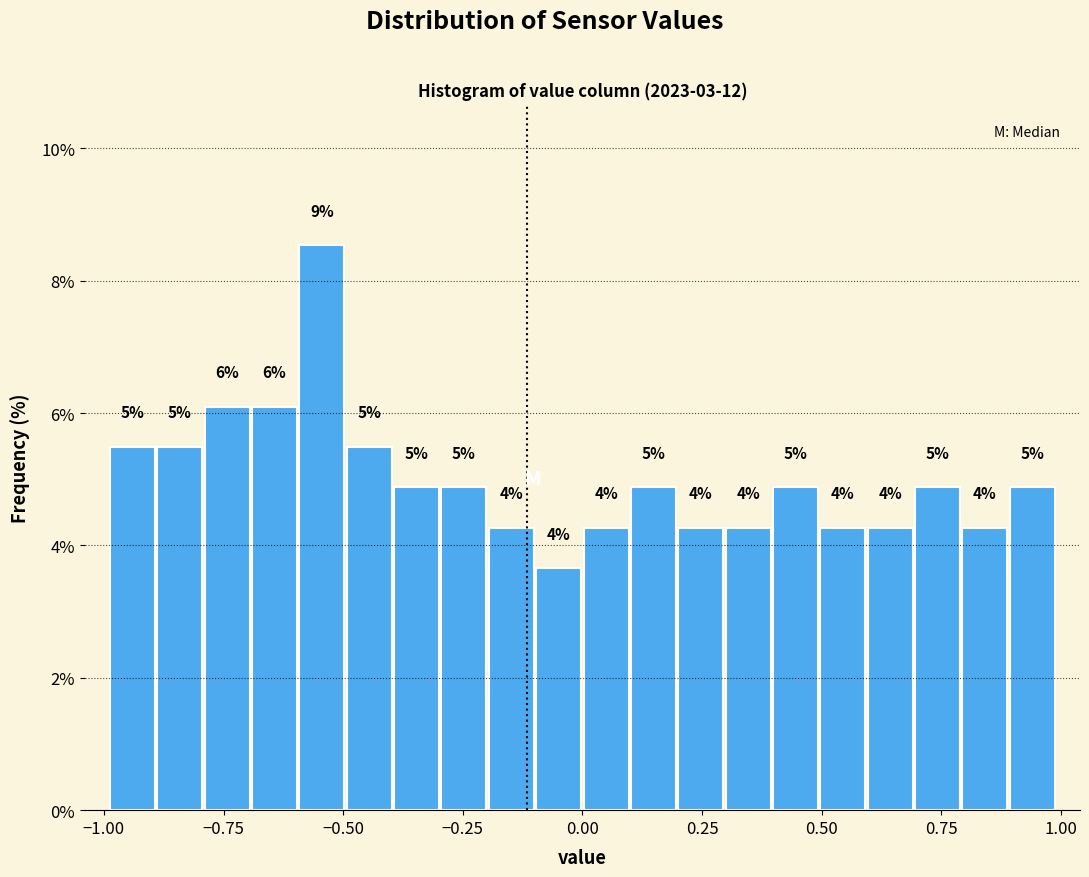

Around what value on the x-axis is the tallest bar? Give the approximate position of its centre, as read against the axis.

-0.55